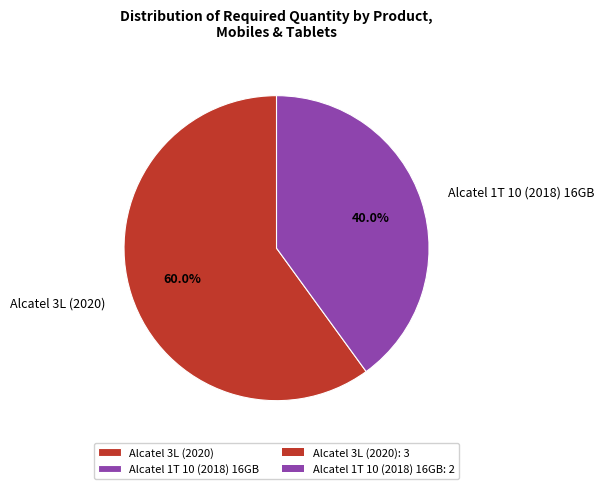

To the nearest percent, what is the combined percentage of Alcatel 1T 10 (2018) 16GB and Alcatel 3L (2020)?

100%